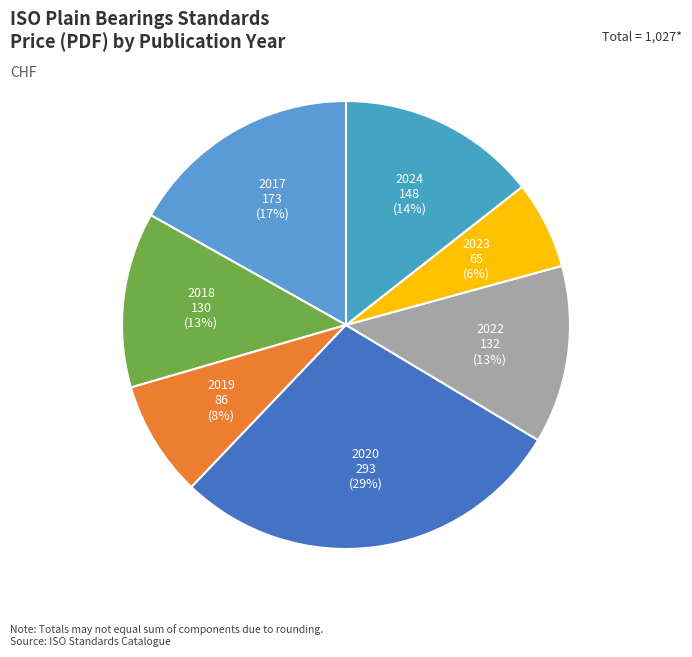

What is the ratio of the value at 2020 to the value at 2017?

1.7